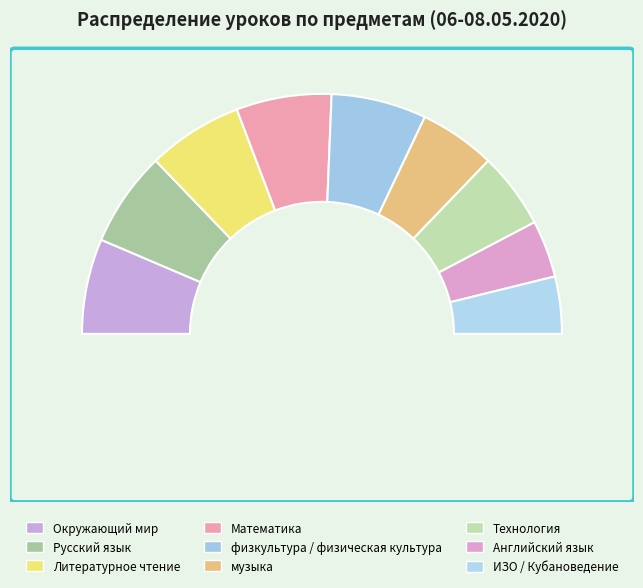

What percentage is NOT represented by ИЗО / Кубановедение?

92.3%